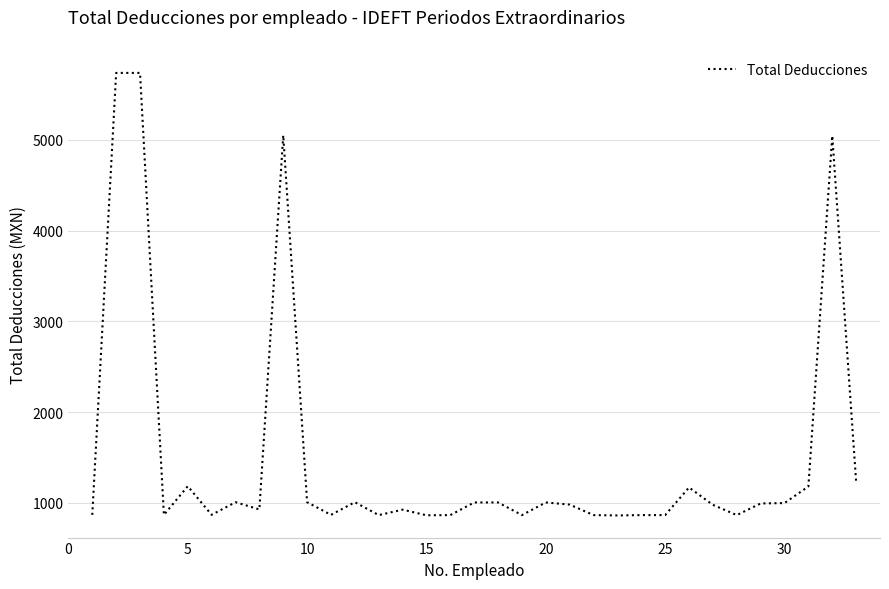

How many distinct data groups are displayed?

1